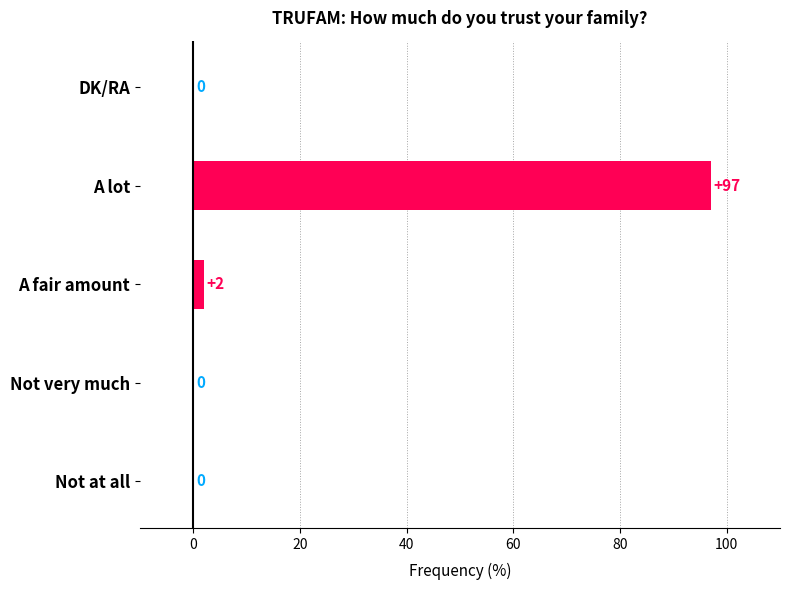

Does the chart contain stacked bars?

No